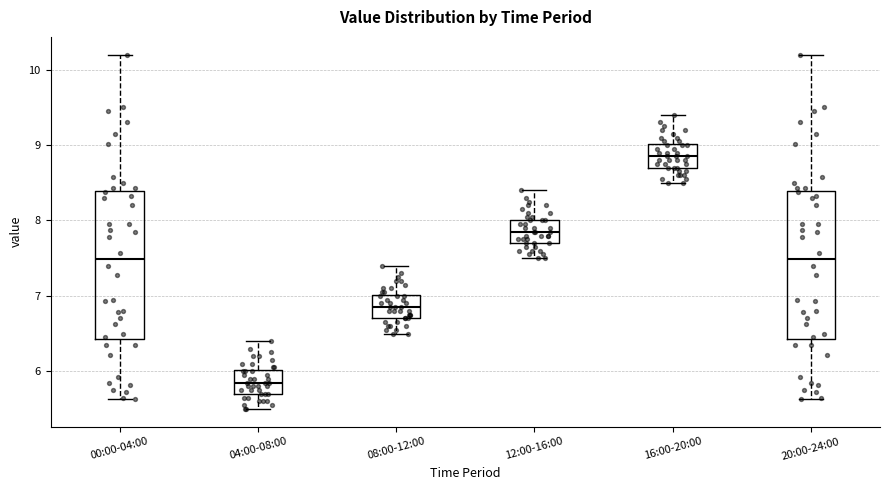

Where does the median line of the box for 00:00-04:00 sit on the y-axis? The values are not printed on the chart, so give them approximately, as read against the axis.

7.5